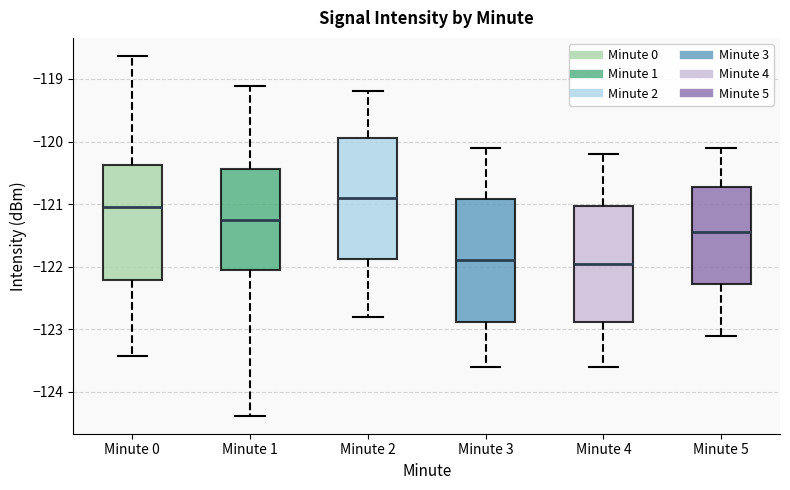

Where does the median line of the box for Minute 0 sit on the y-axis? The values are not printed on the chart, so give them approximately, as read against the axis.

-121.0